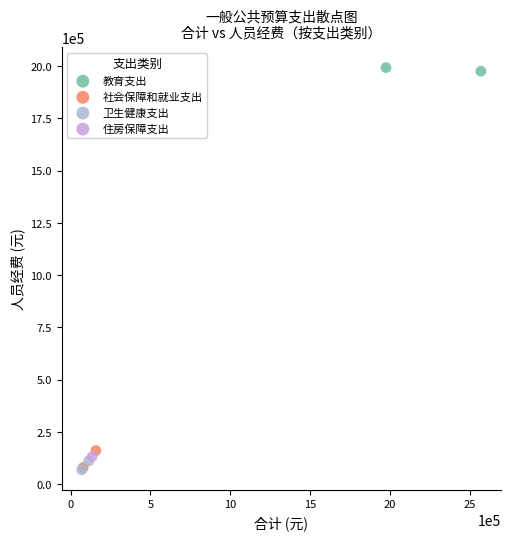

What are all the series names shown in the legend?

教育支出, 社会保障和就业支出, 卫生健康支出, 住房保障支出